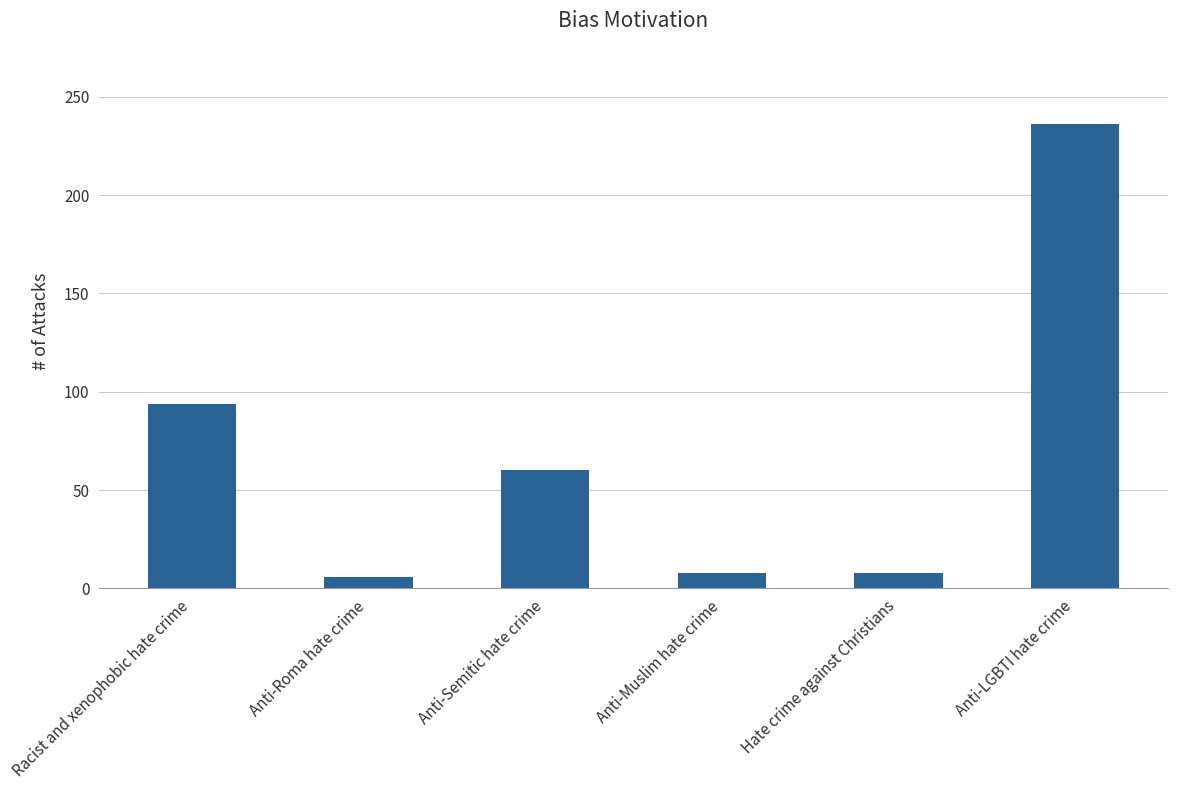

True or false: the data shows 25 at Racist and xenophobic hate crime.

False